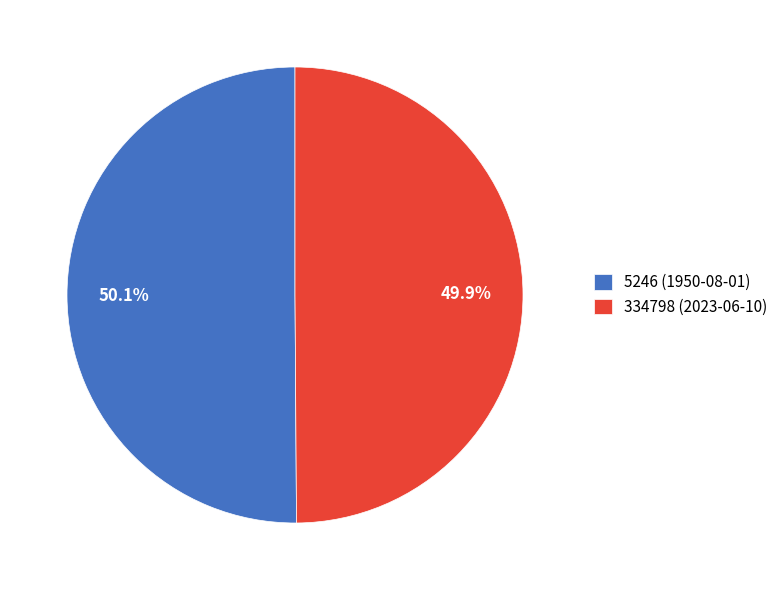

Is there any slice that represents more than half of the pie?

Yes